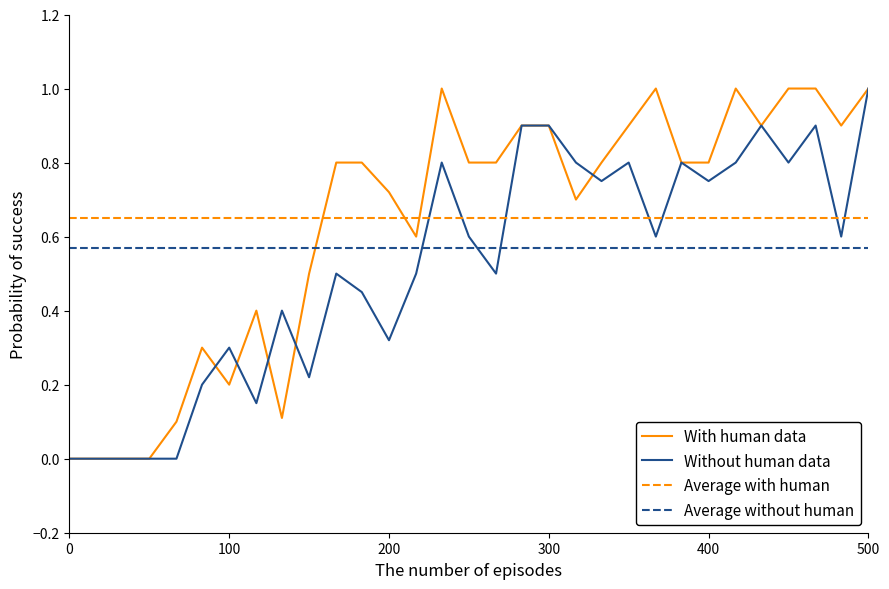

Is it true that Without human data equals 0.5 at 200?

False